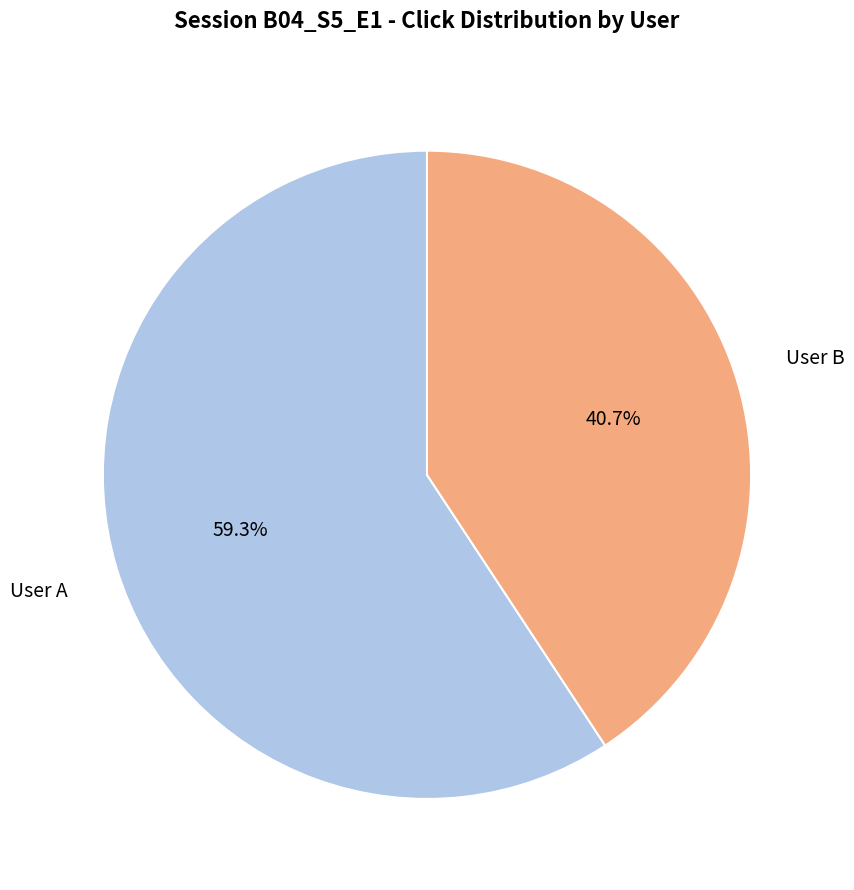

How much of the chart is everything except User A?

40.7%